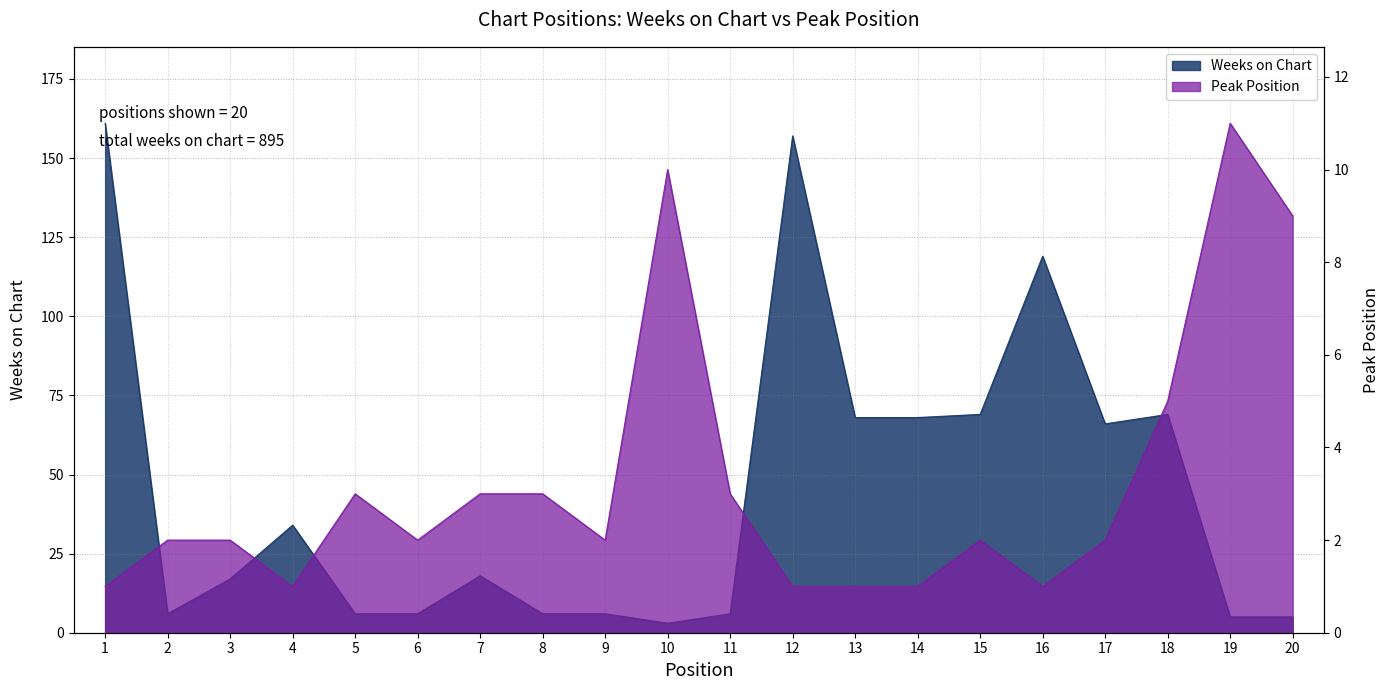

What is the value of the Peak Position point at the 11th from the left?

3